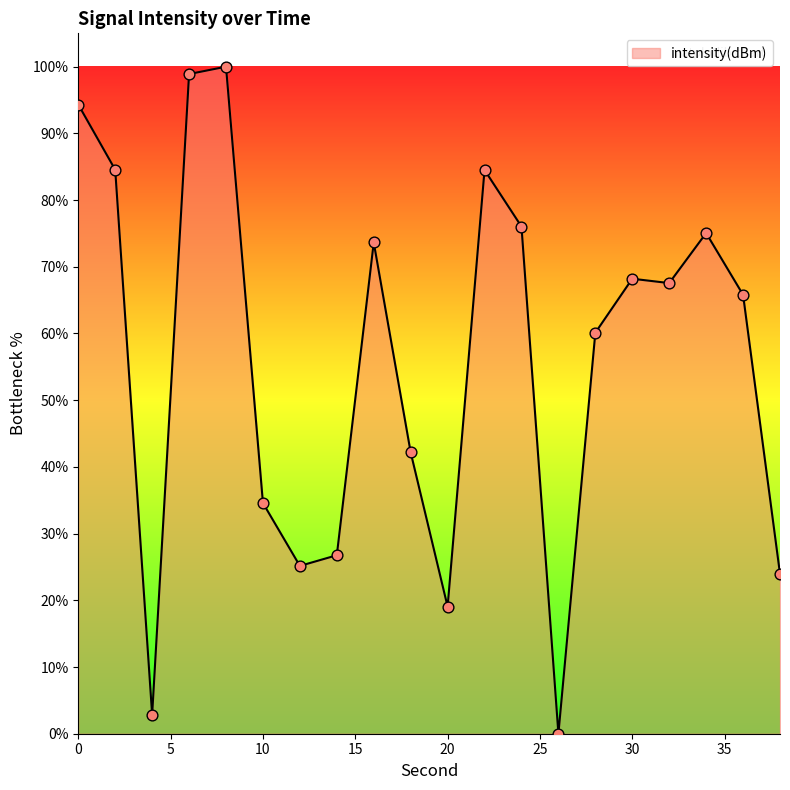

What is the greatest value displayed?

100.0